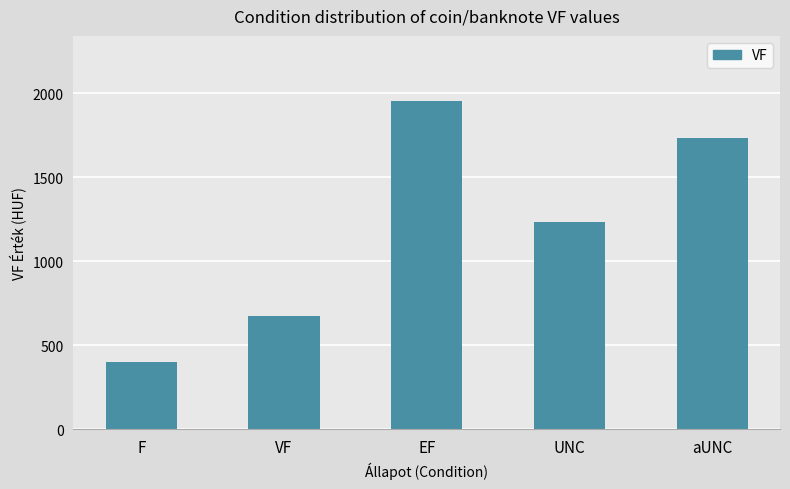

Count the number of categories in the chart.

5